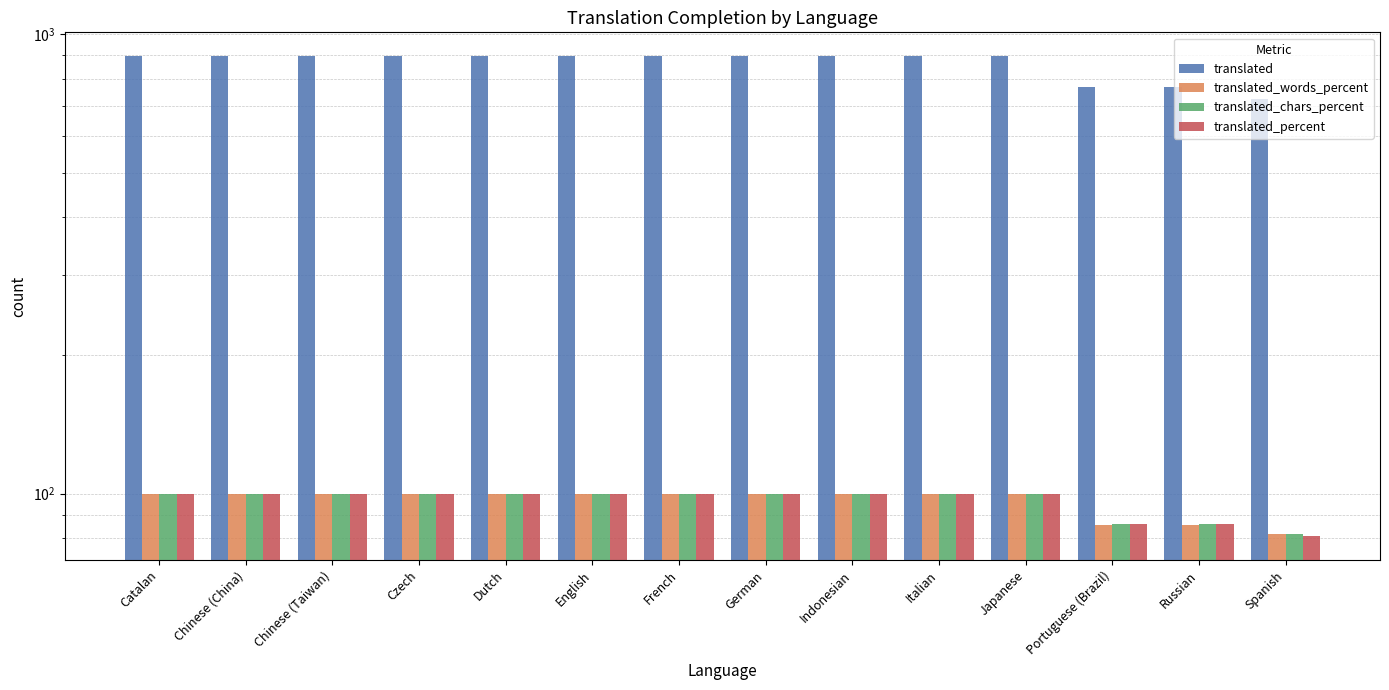

How many bars are there in total?

56